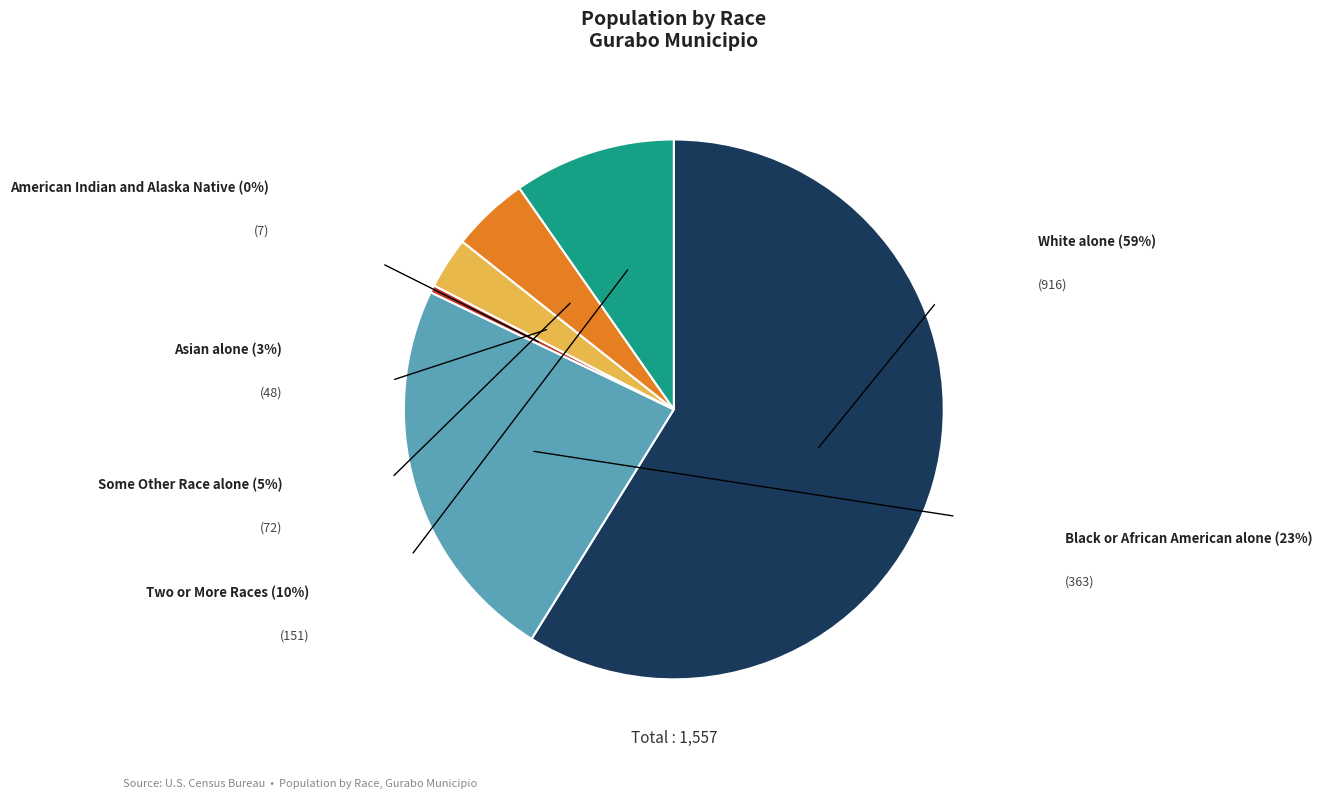

How many segments does this pie chart have?

6